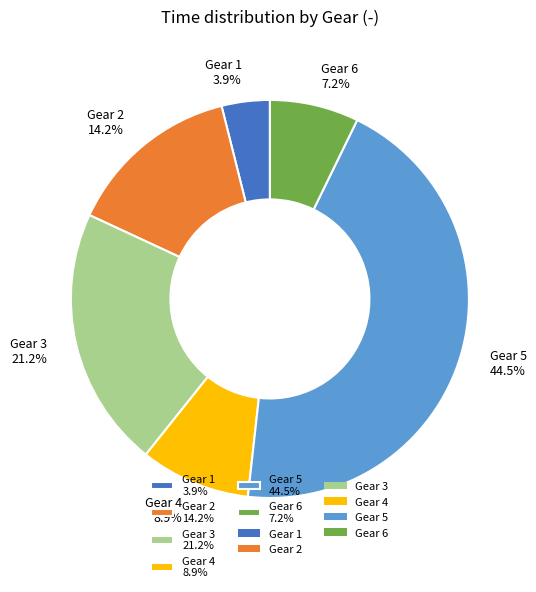

What is the largest slice in the pie chart?

Gear 5